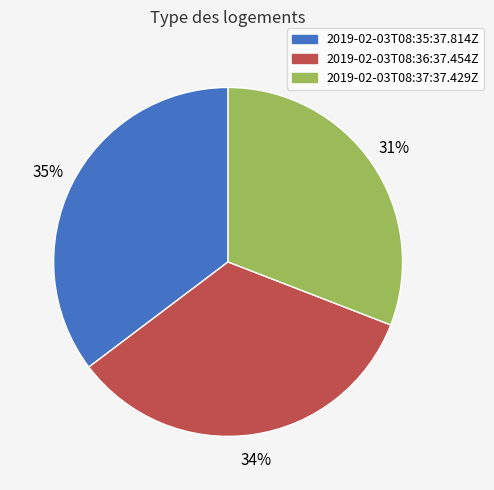

What percentage is the 2019-02-03T08:37:37.429Z slice, to the nearest percent?

31%